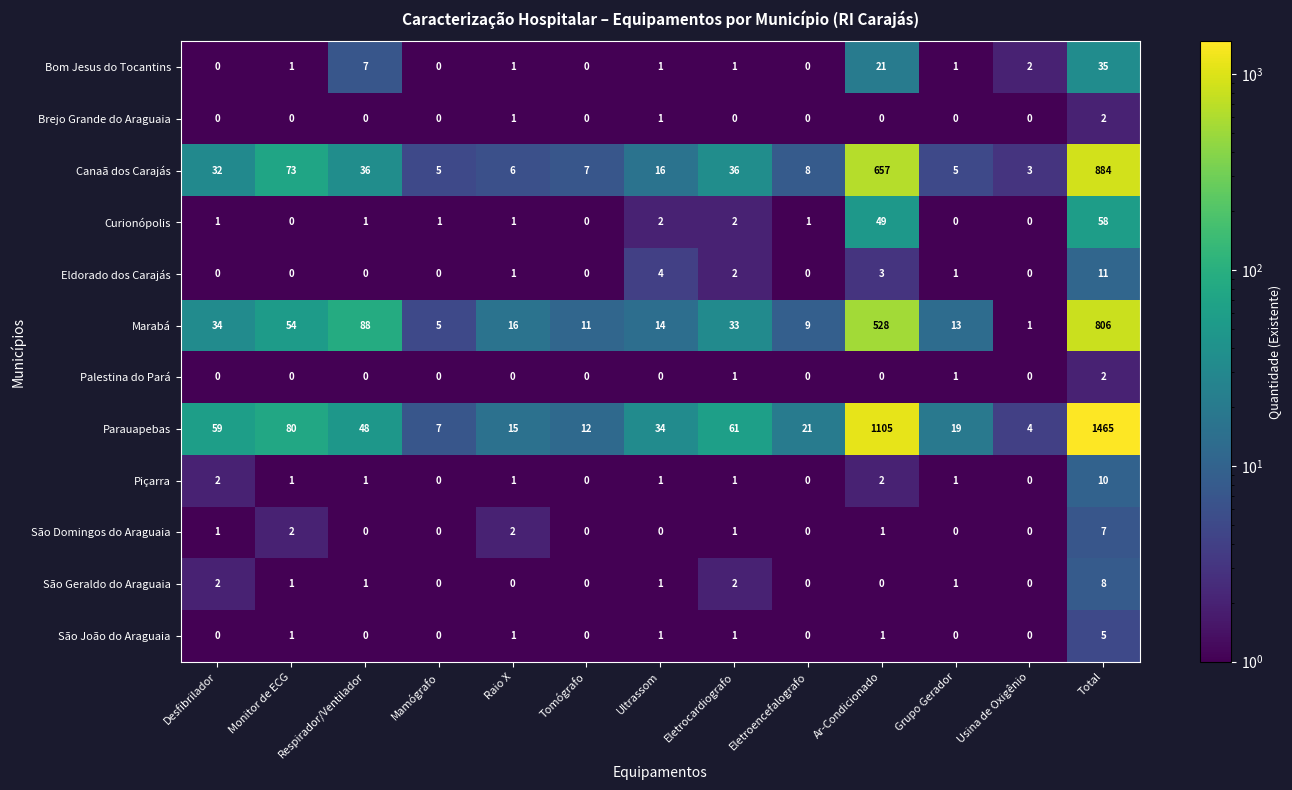

At which label does Canaã dos Carajás first exceed 16?

Desfibrilador